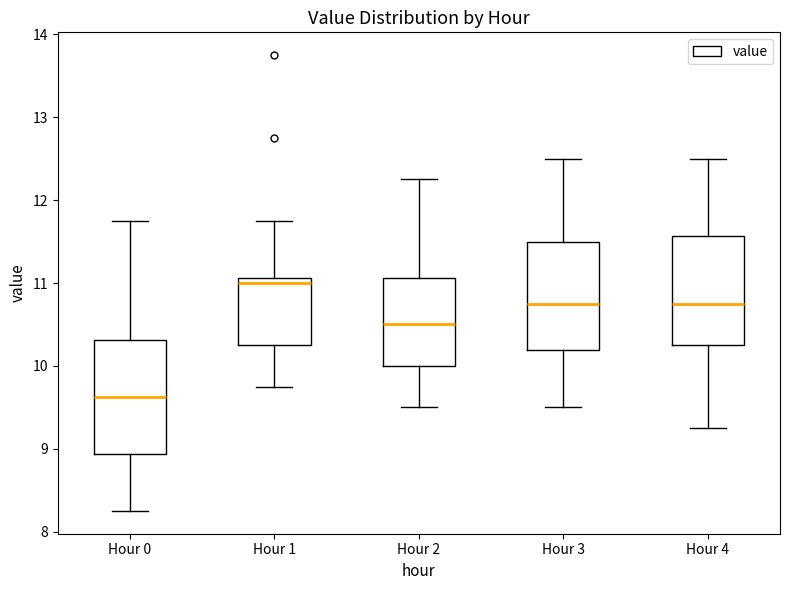

Where does the median line of the box for Hour 1 sit on the y-axis? The values are not printed on the chart, so give them approximately, as read against the axis.

11.0